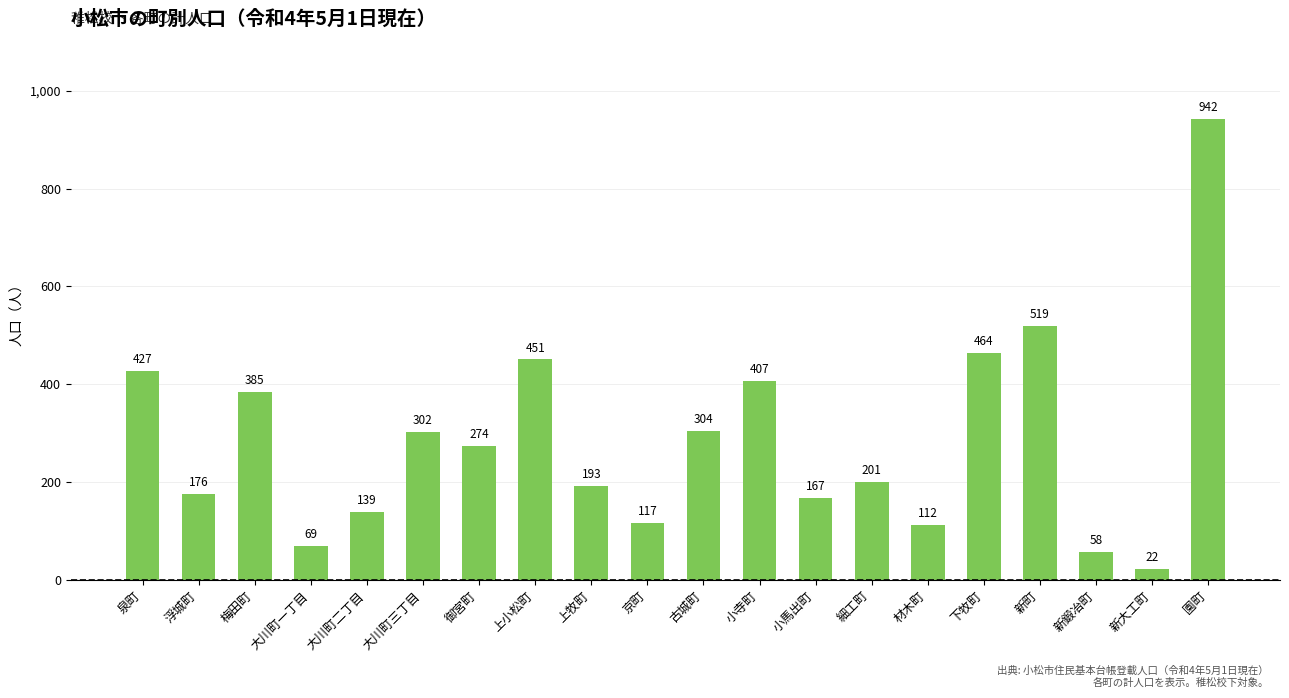

Count the number of data series in this chart.

1